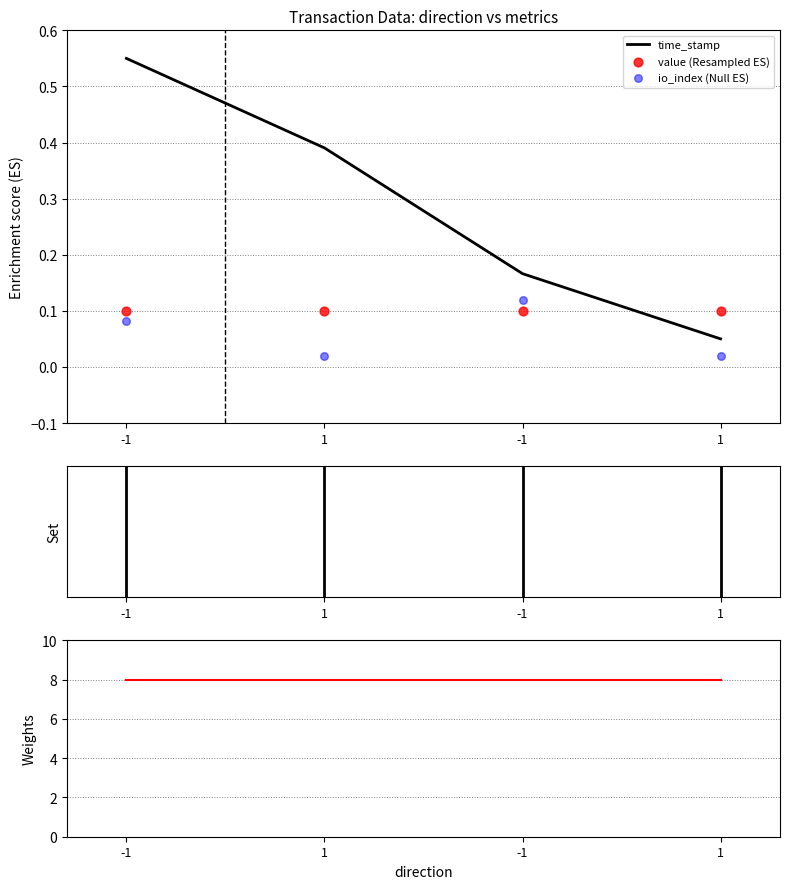

Which series contains the highest Y value?

value